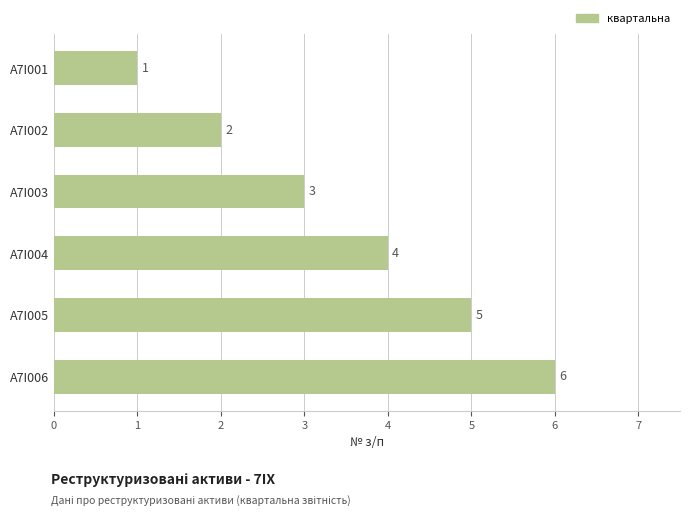

What is the difference between the maximum and minimum values?

5